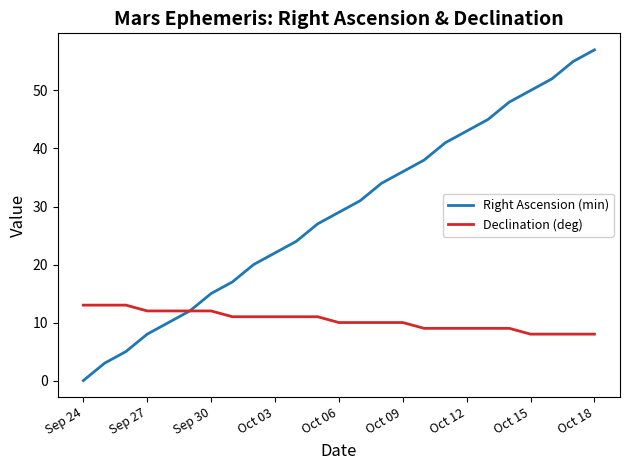

Is this an area chart (filled region under the line)?

No